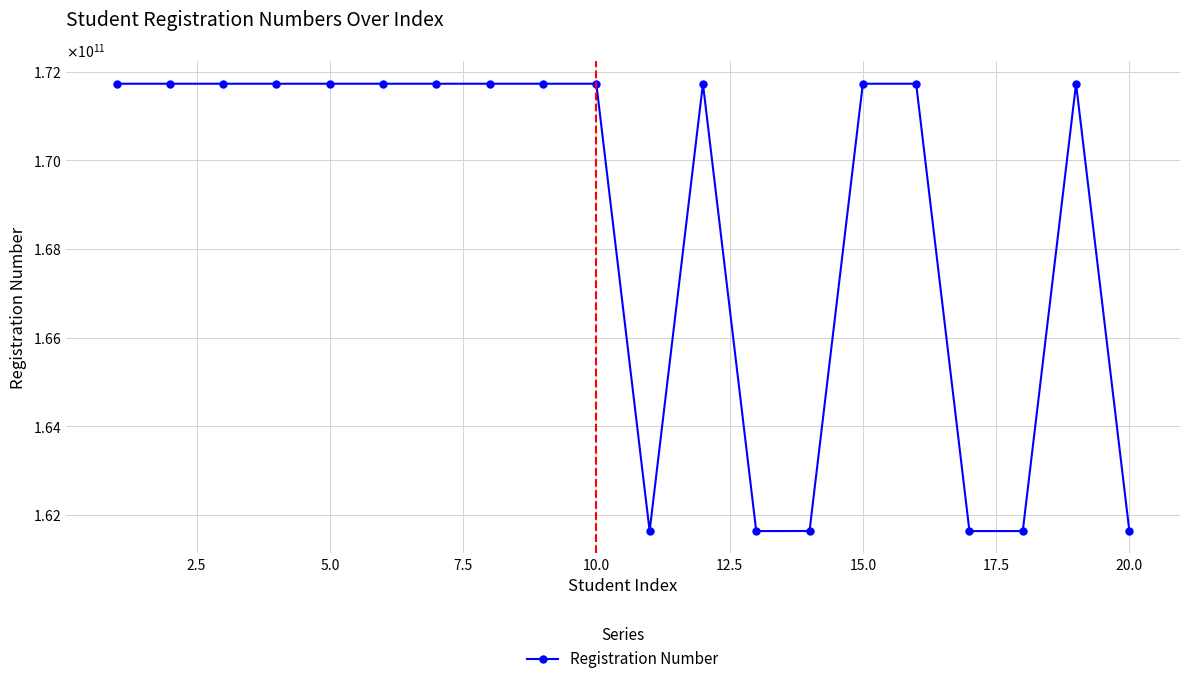

Is this an area chart (filled region under the line)?

No